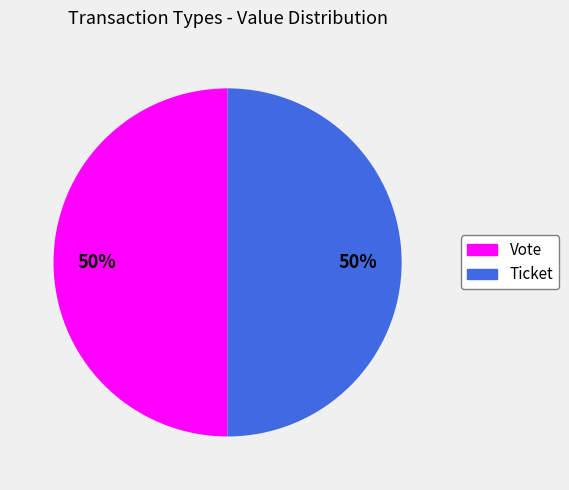

Count the number of slices in the pie.

2